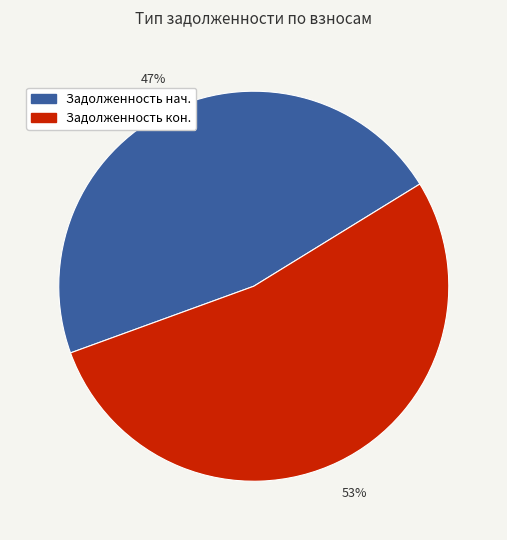

To the nearest percent, what is the difference between the largest and smallest slice percentages?

6%